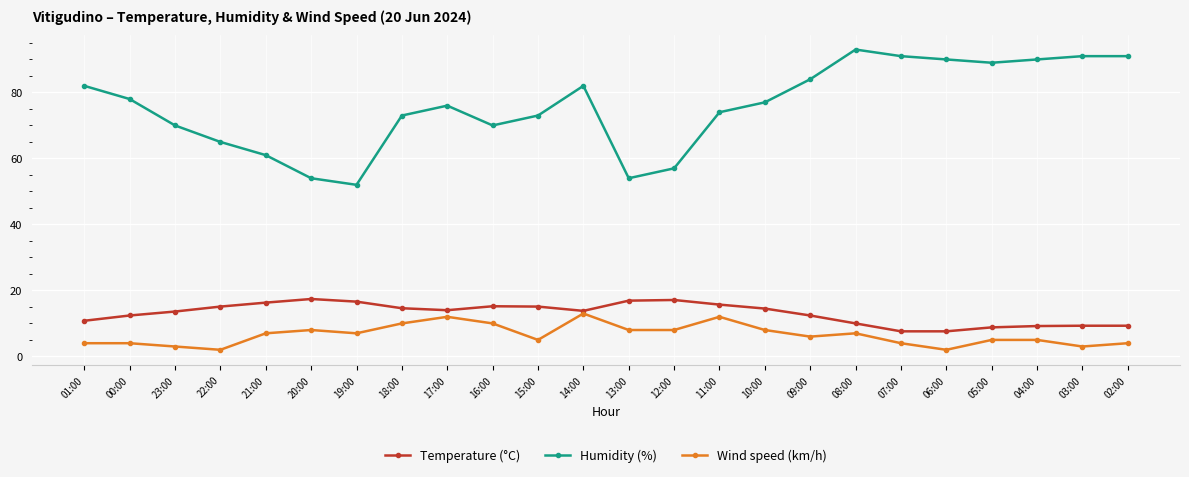

What is the label of the 3rd point from the left?

23:00